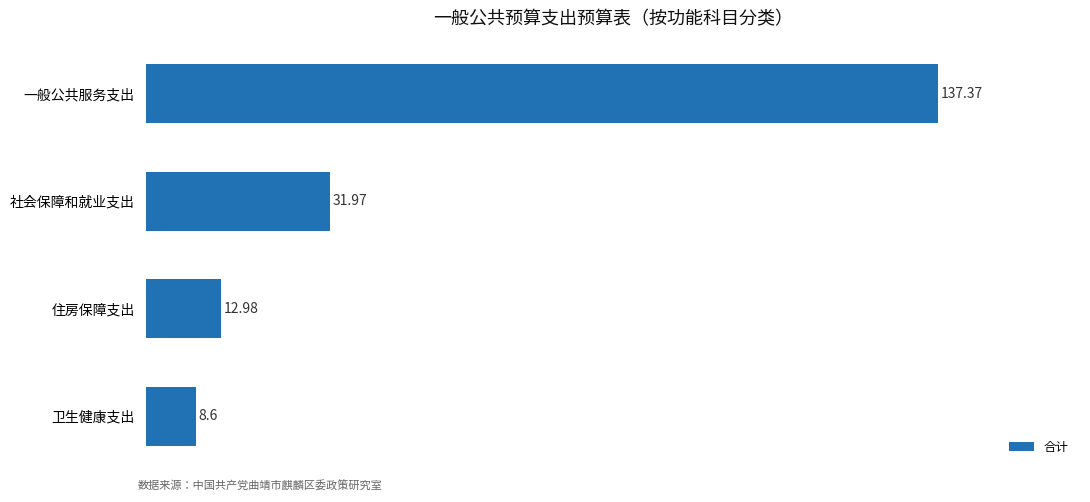

At which category does the chart reach its peak across all series?

一般公共服务支出